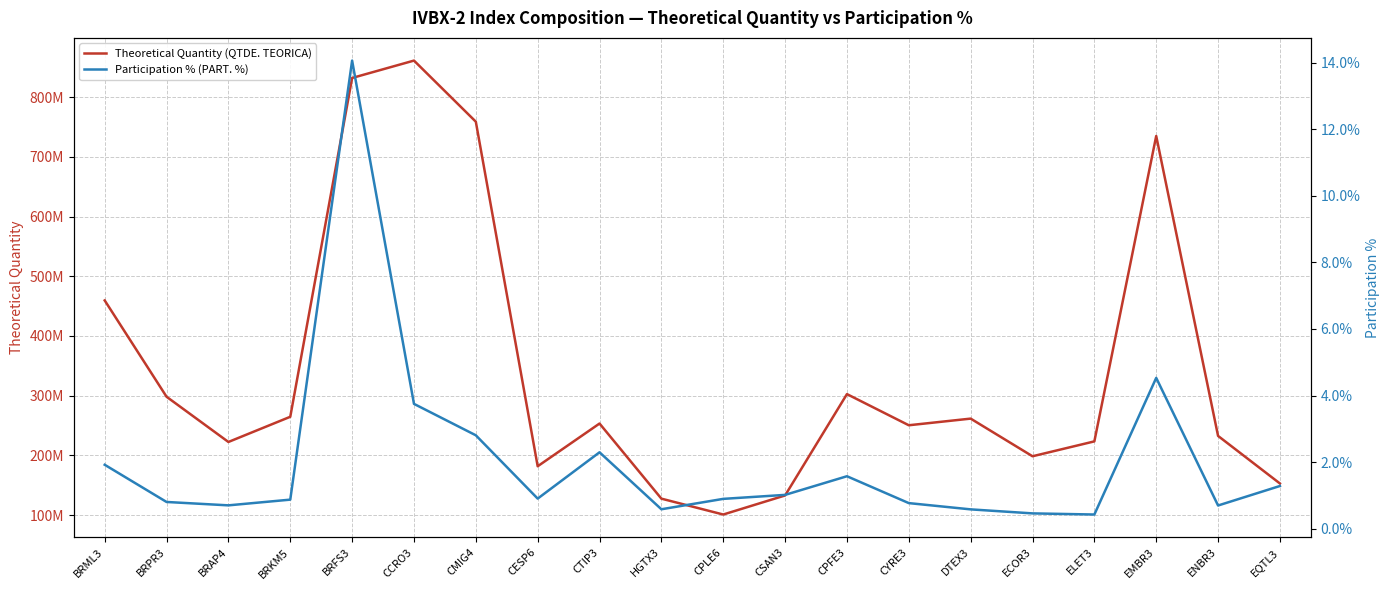

Reading left to right, transcribe all the data shown in this chart.

Theoretical Quantity (QTDE. TEORICA): 459540434.0	298228434.0	222476686.0	264665622.0	832166569.0	861282756.0	758933452.0	181791331.0	253362984.0	127537447.0	100948359.0	132898602.0	302642915.0	250463857.0	261597936.0	198534559.0	223455547.0	734970461.0	232602924.0	152929206.0
Participation % (PART. %): 1.9	0.8	0.7	0.9	14.1	3.8	2.8	0.9	2.3	0.6	0.9	1.0	1.6	0.8	0.6	0.5	0.4	4.5	0.7	1.3